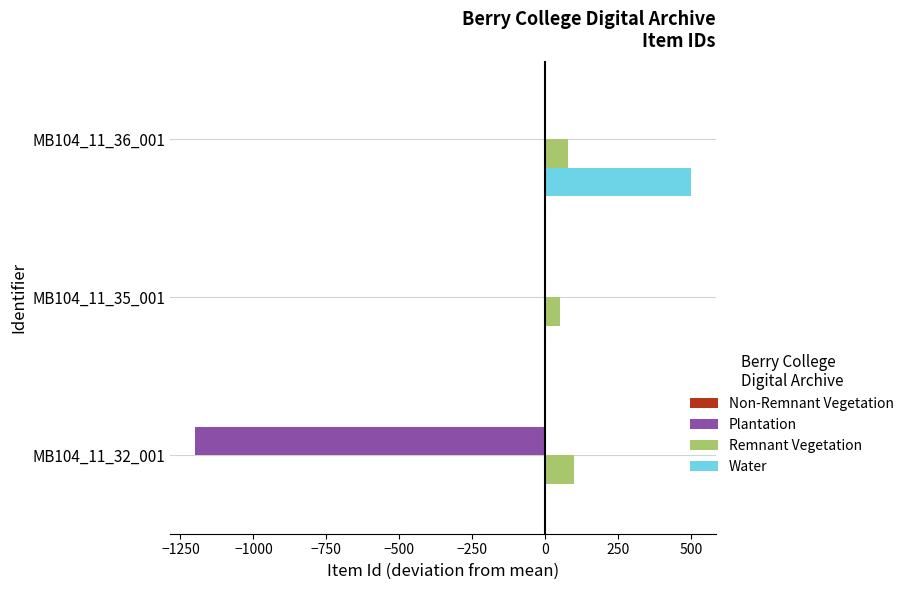

At which category is the sum across all series the highest?

MB104_11_36_001